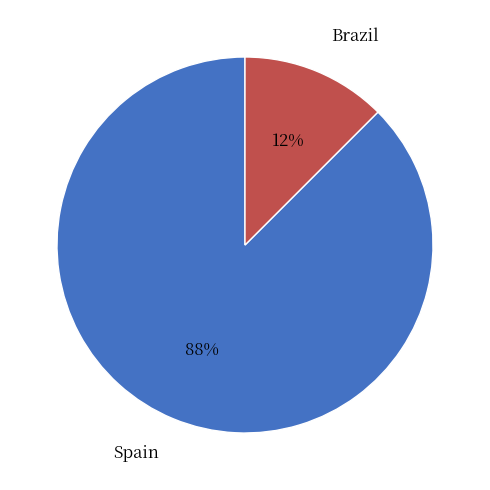

Which has a higher value, Spain or Brazil?

Spain